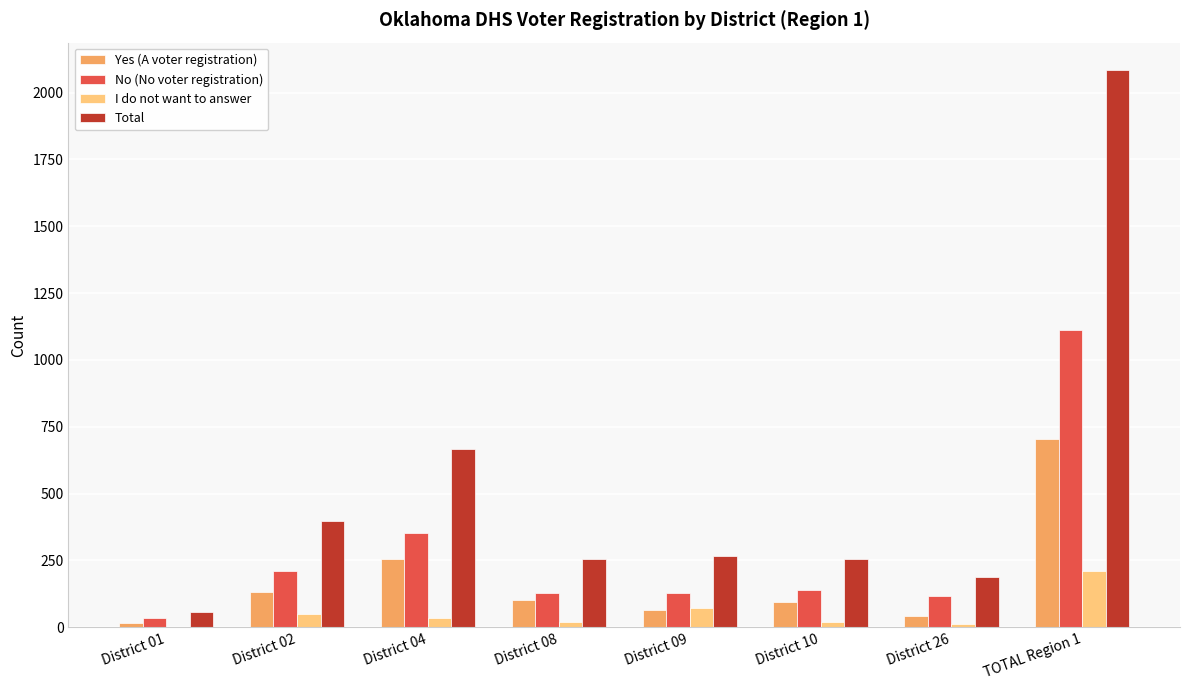

Where is Yes (A voter registration) nearest to the value 360?

District 04